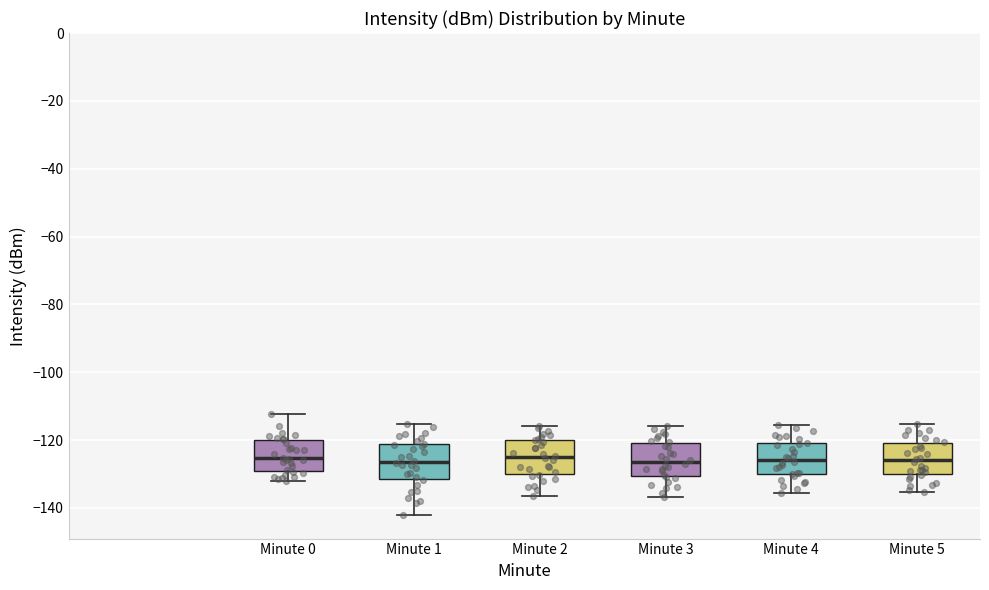

Where does the median line of the box for Minute 5 sit on the y-axis? The values are not printed on the chart, so give them approximately, as read against the axis.

-126